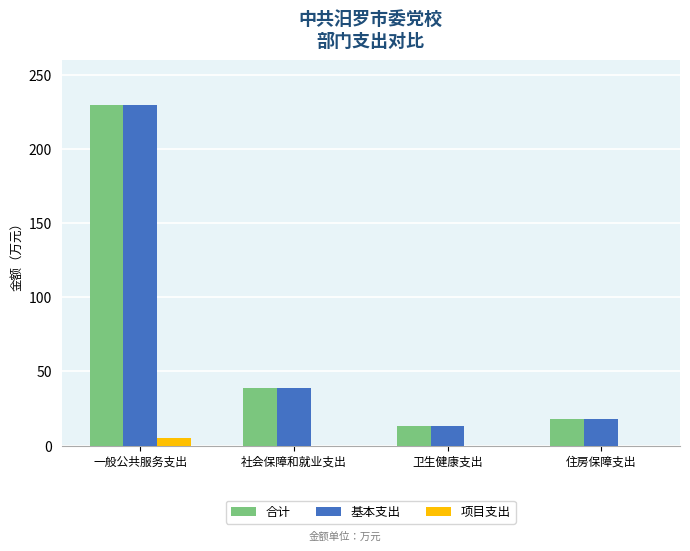

What is the sum of all 基本支出 values?

300.0